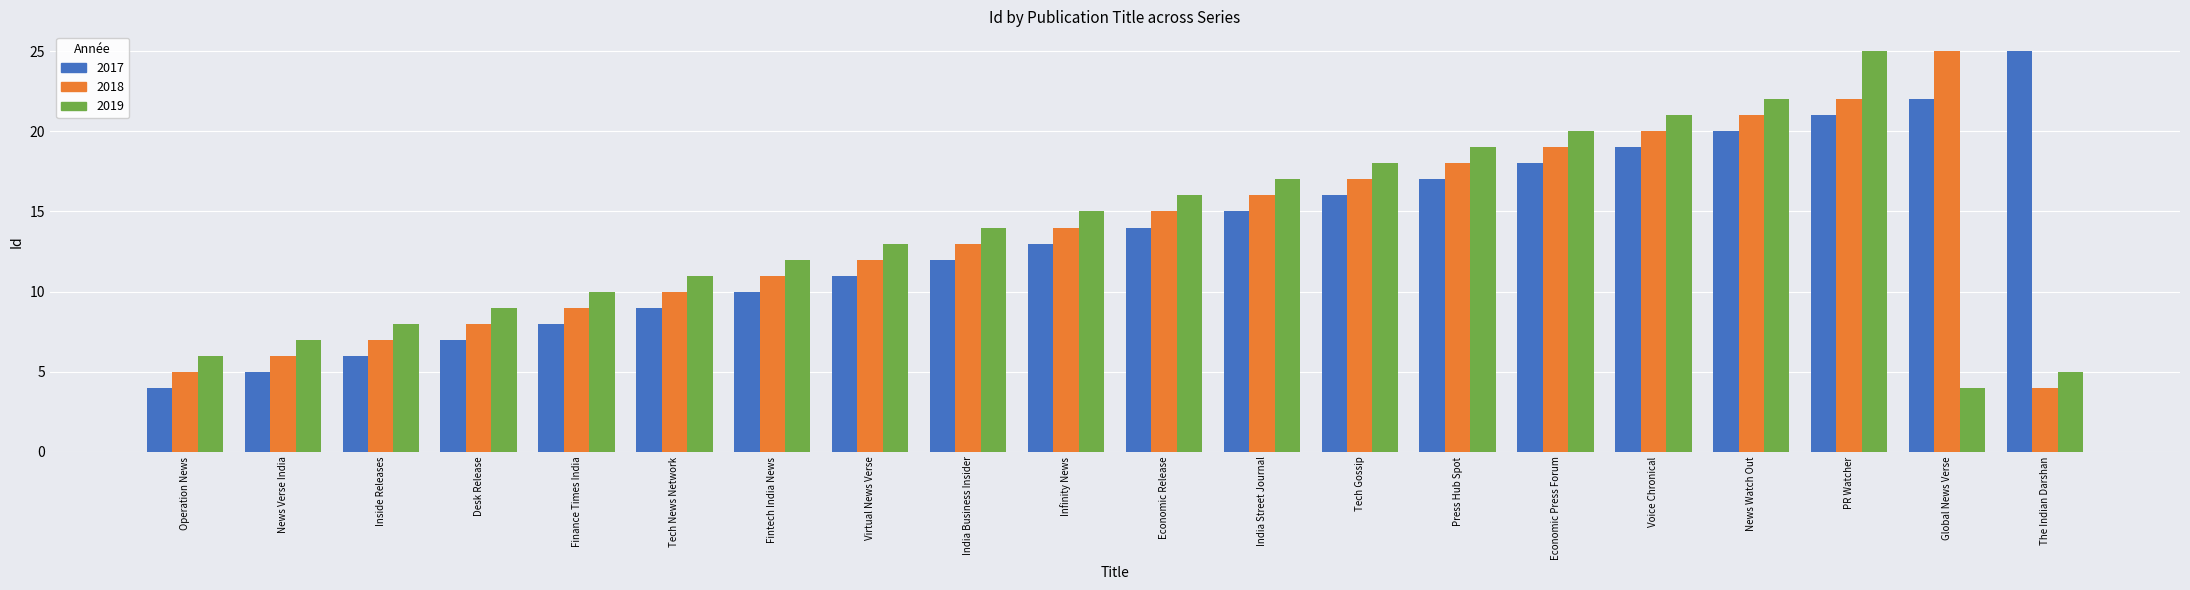

True or false: 2019 has a value of 14 at PR Watcher.

False